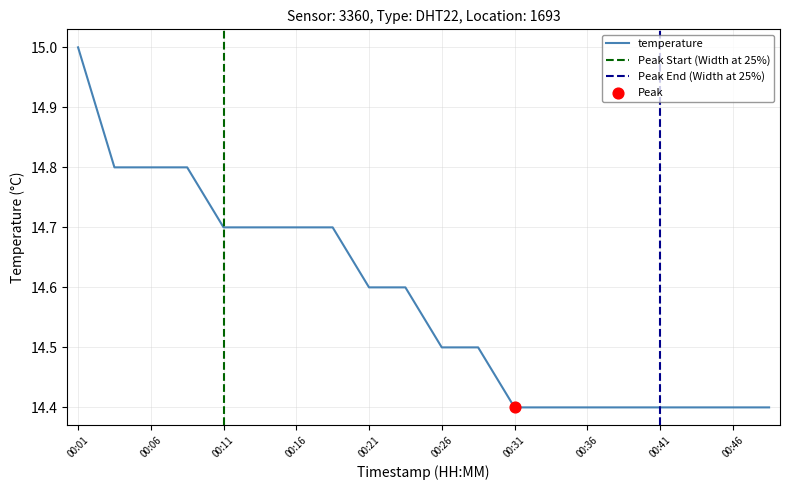

Approximately how many times larger is the value at 00:29 compared to 00:31?

1.0